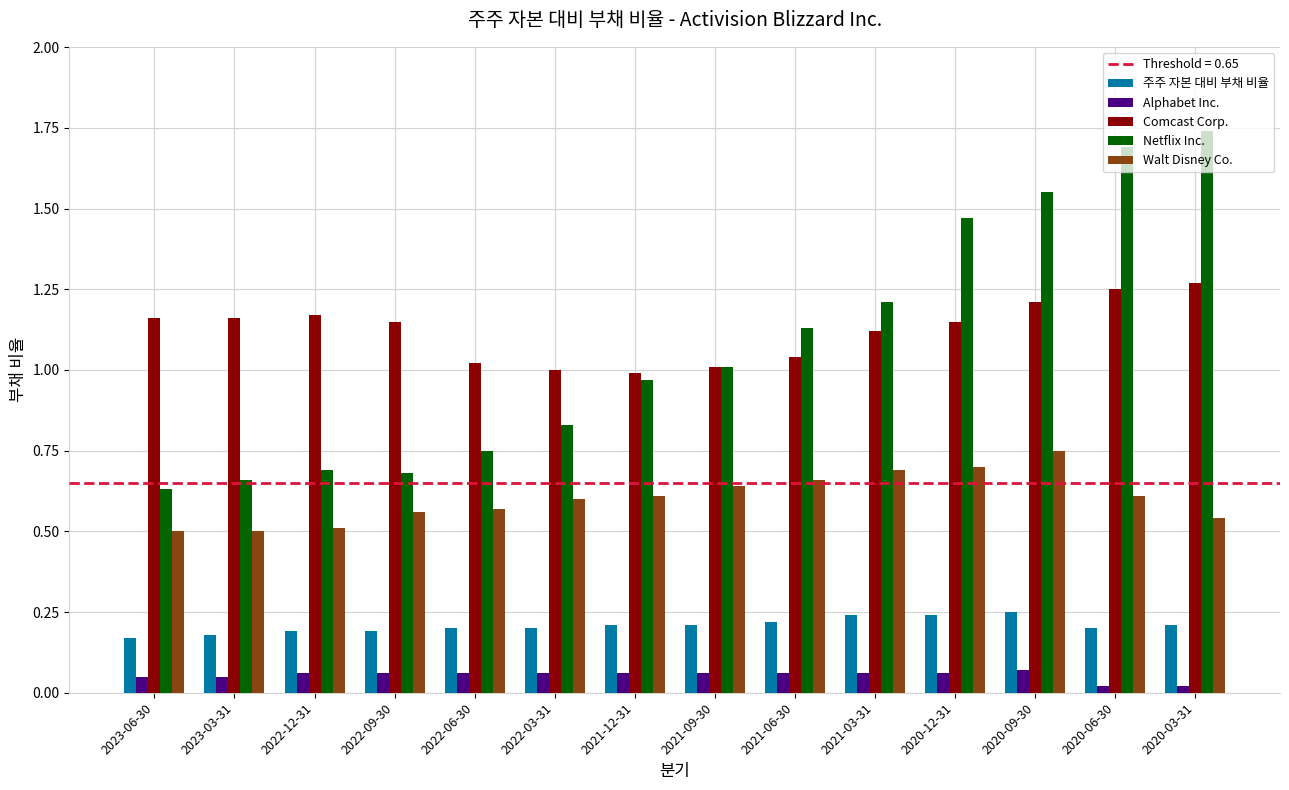

How many groups of bars are there?

14